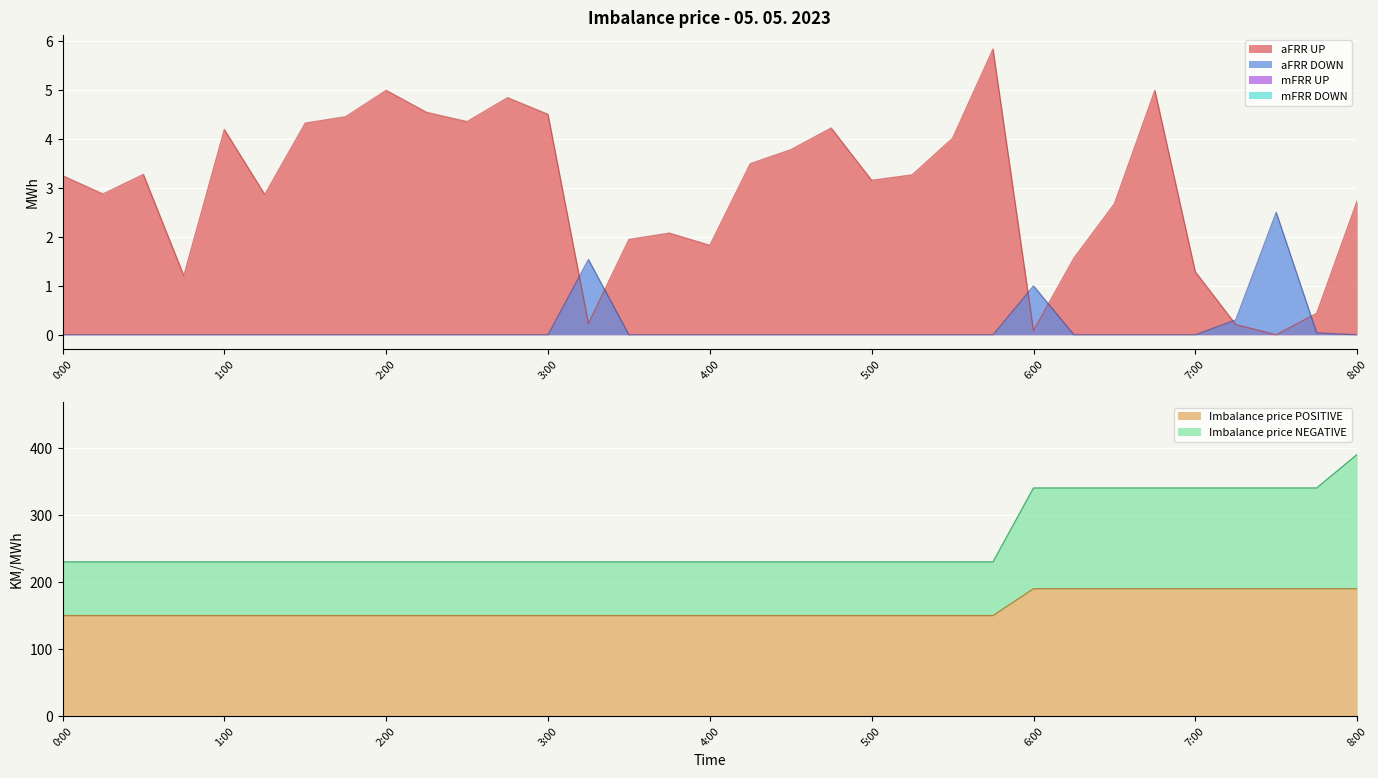

What is the highest value of the aFRR DOWN series?

2.5